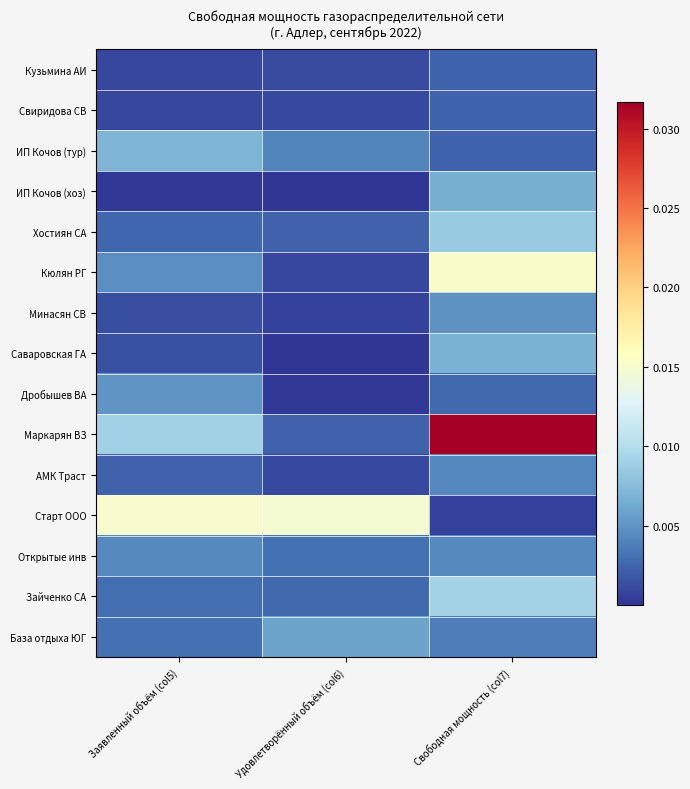

Rank the series at Удовлетворённый объём (col6) from lowest to highest value.

ИП Кочов (хоз), Саваровская ГА, Дробышев ВА, Минасян СВ, Кюлян РГ, АМК Траст, Свиридова СВ, Кузьмина АИ, Маркарян ВЗ, Хостиян СА, Зайченко СА, Открытые инв, ИП Кочов (тур), База отдыха ЮГ, Старт ООО